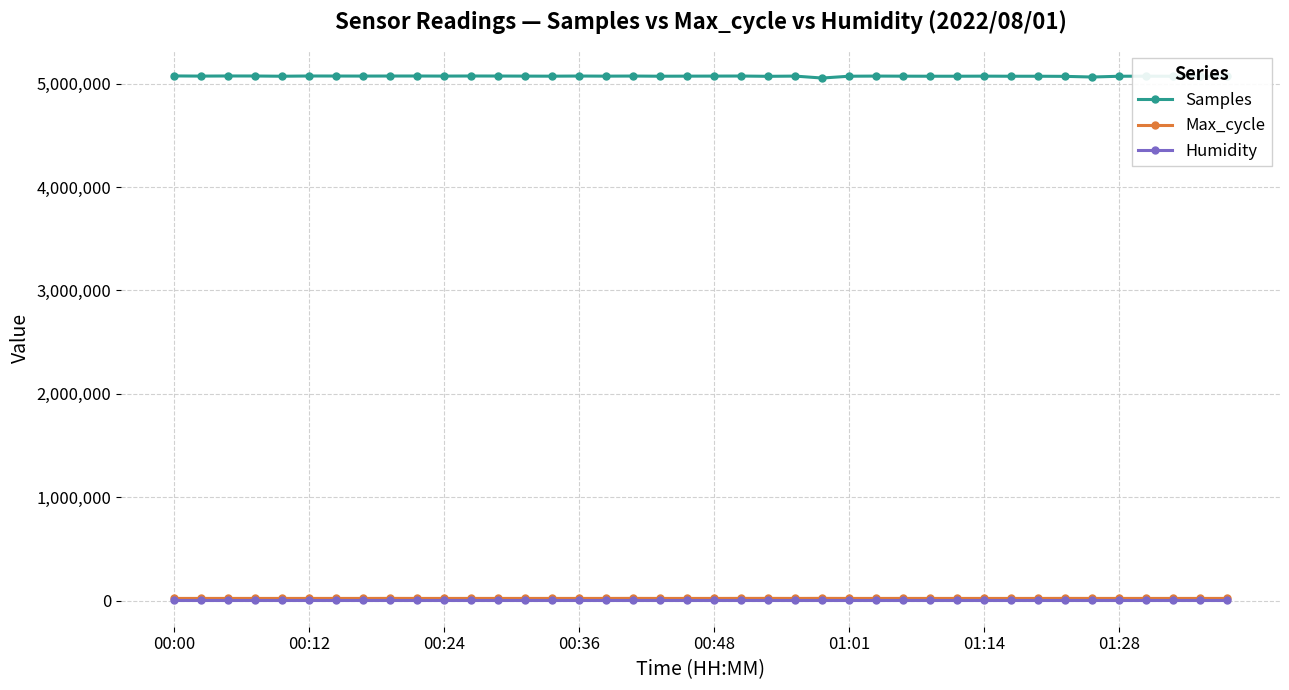

What are all the series names shown in the legend?

Samples, Max_cycle, Humidity